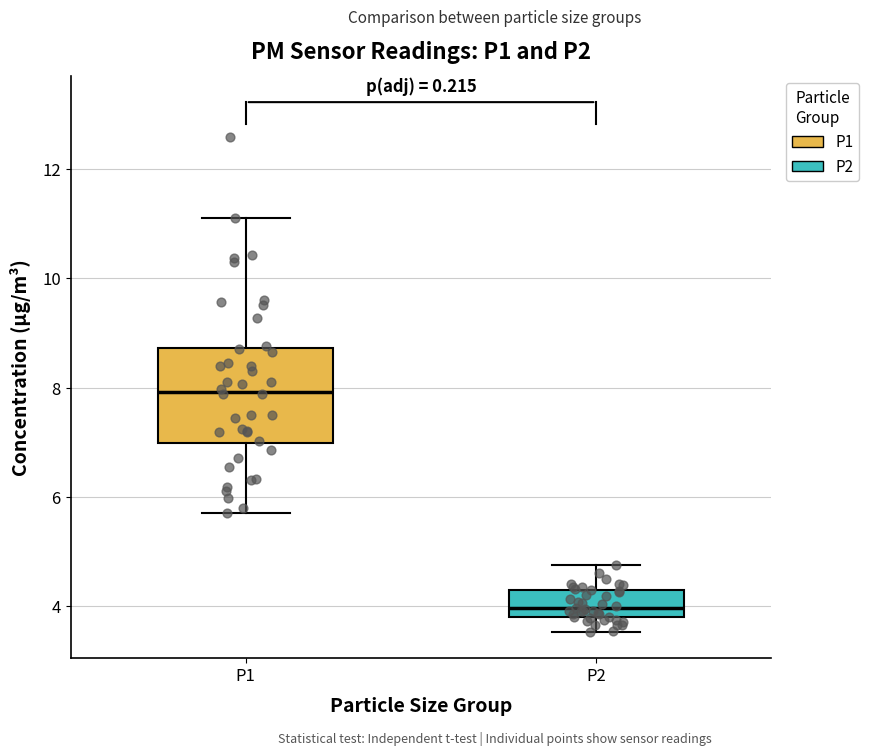

Which box is the tallest, from its lower edge to its upper edge?

P1